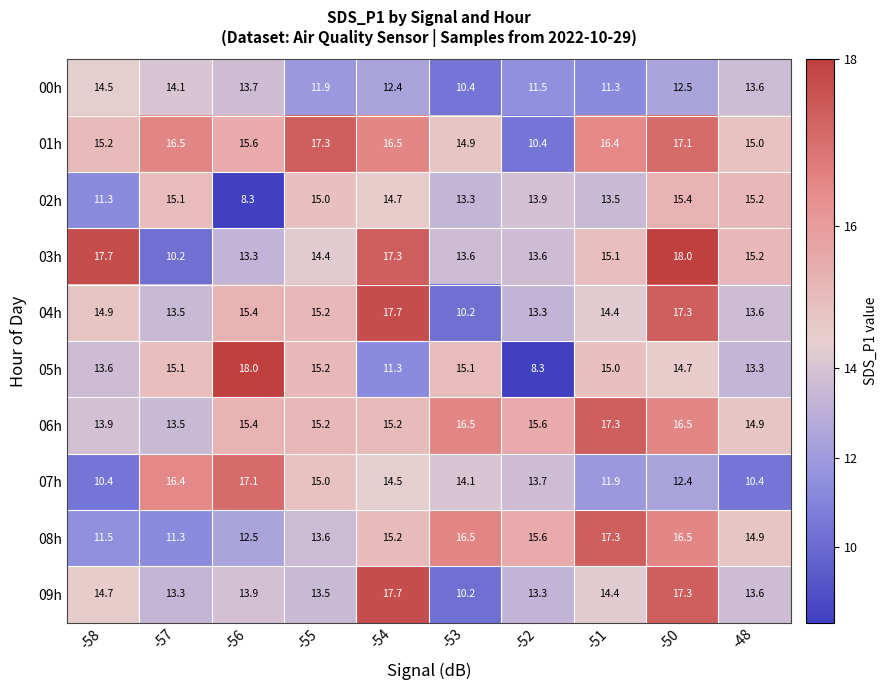

What is the approximate value of 03h at -55?

14.4